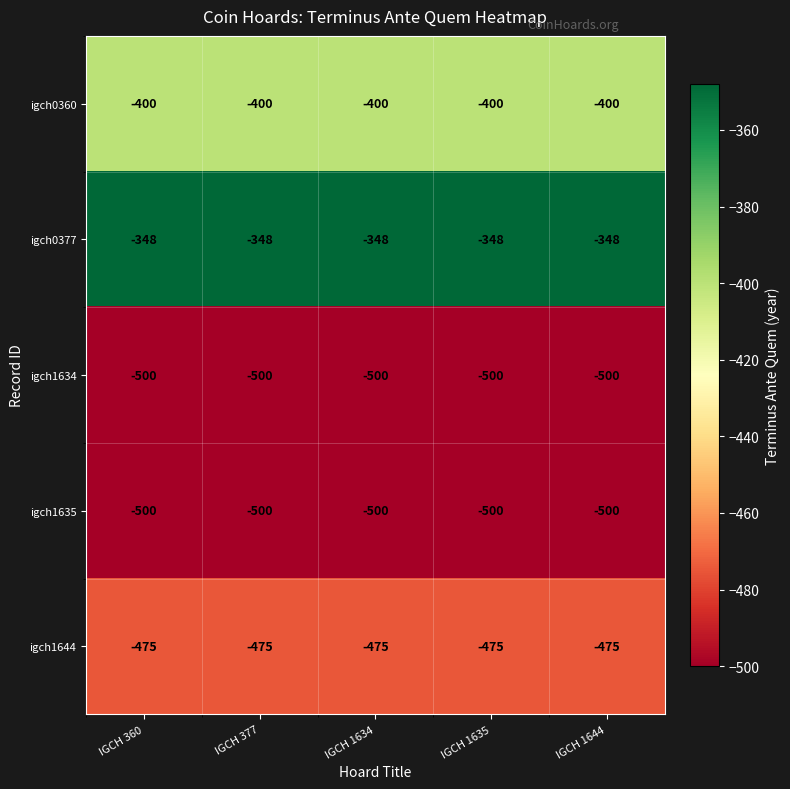

The value of igch1644 at IGCH 377 is -179. True or false?

False